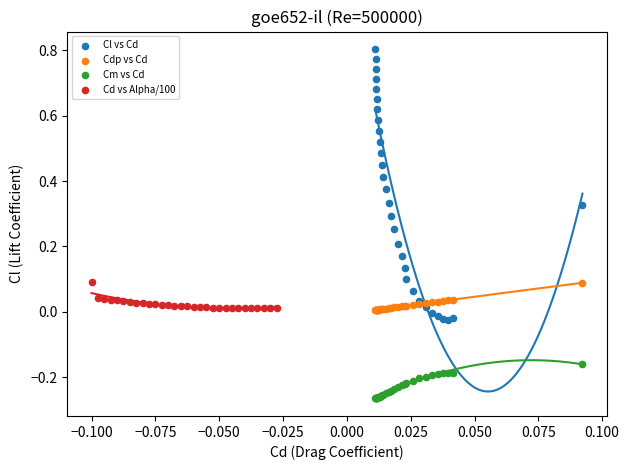

Which series reaches the maximum Y coordinate?

Cl vs Cd